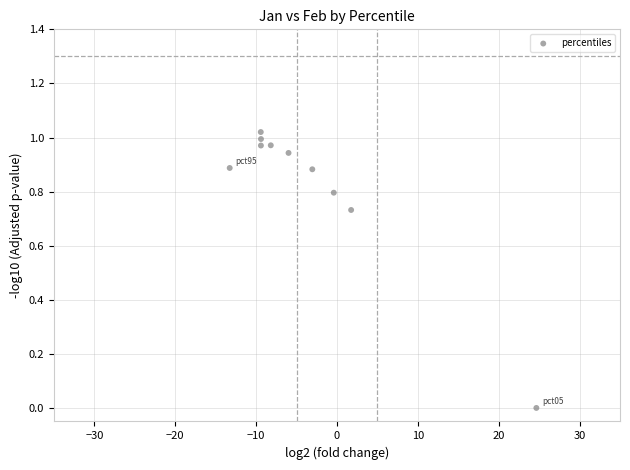

What is the average X value?

-3.3